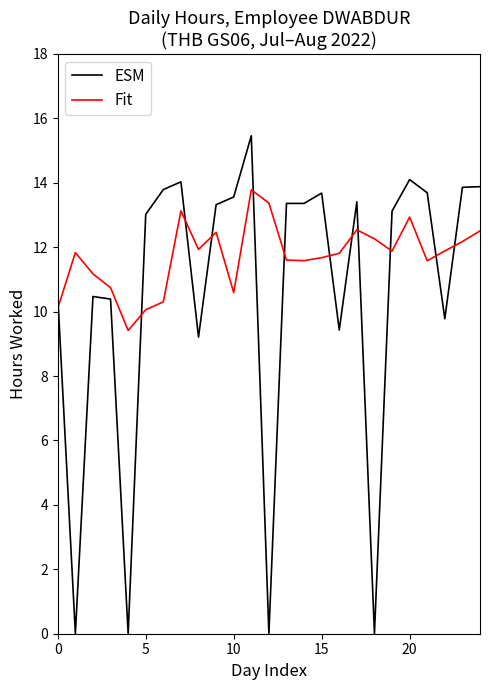

How many intersections are there between Fit and ESM?

12